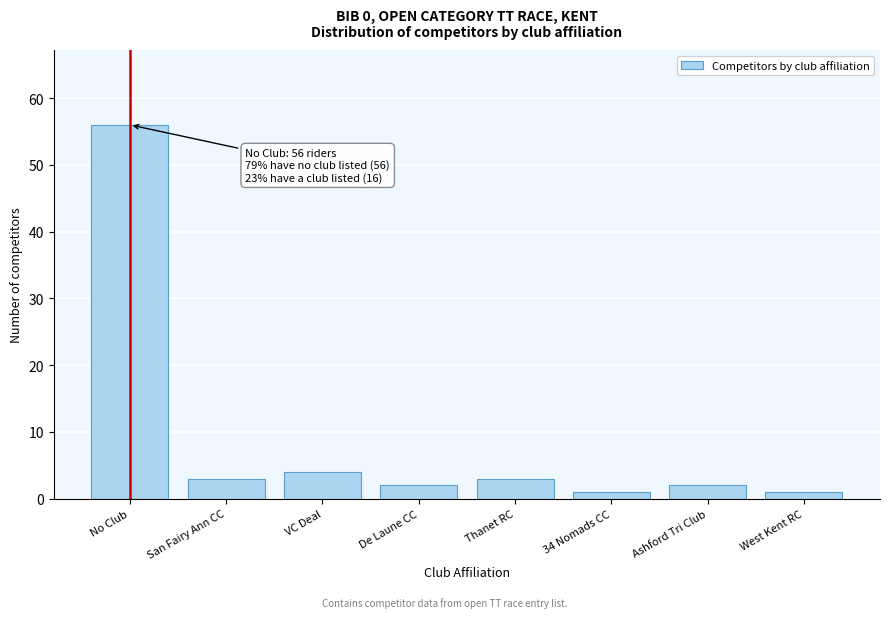

Reading right to left, extract all data points from this chart.

West Kent RC=1	Ashford Tri Club=2	34 Nomads CC=1	Thanet RC=3	De Laune CC=2	VC Deal=4	San Fairy Ann CC=3	No Club=56